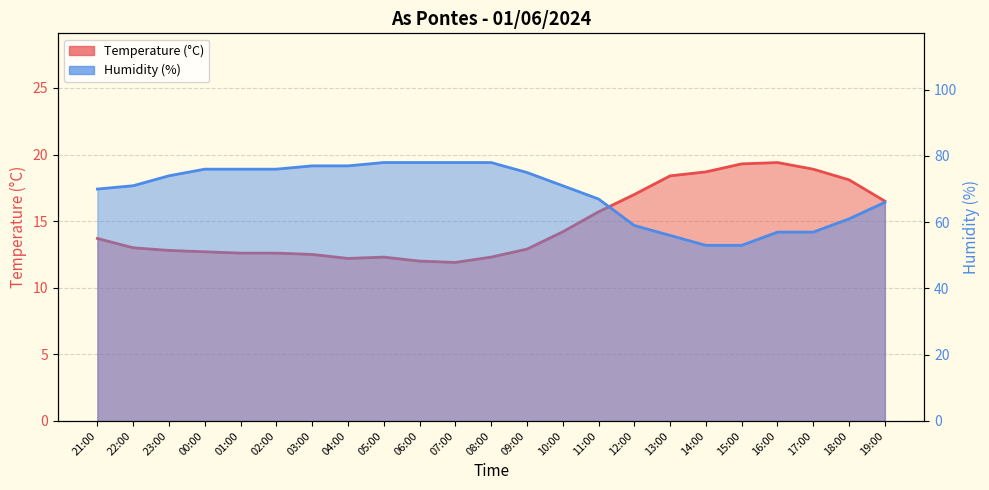

What is the label of the 19th point from the left?

15:00